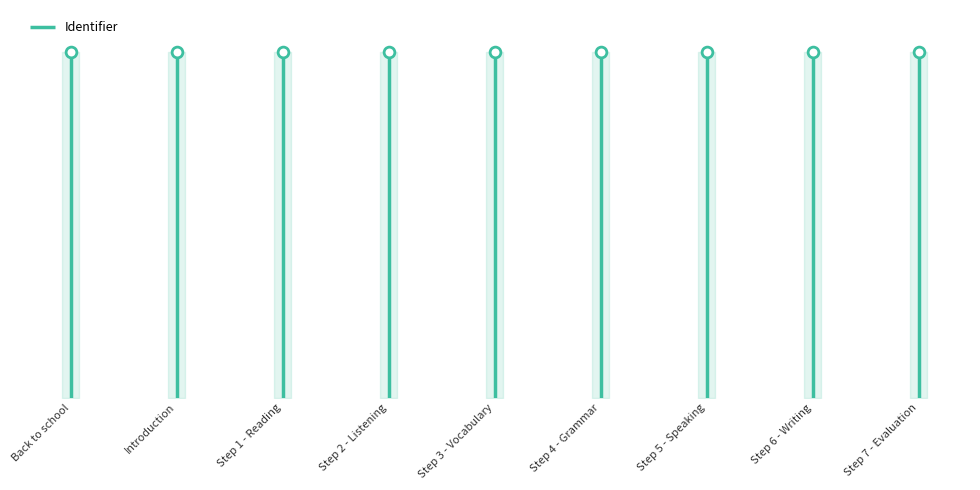

What is the ratio of the value at Step 4 - Grammar to the value at Step 2 - Listening?

1.0